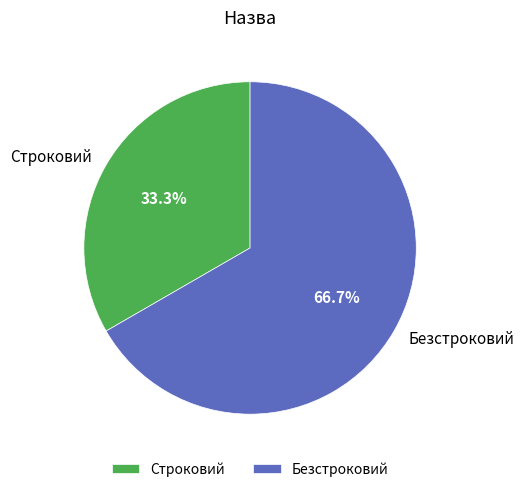

To the nearest percent, what portion does Безстроковий represent?

67%